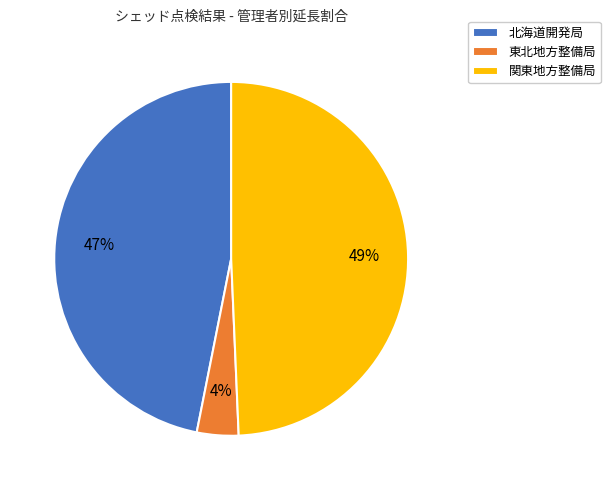

What percentage is the 北海道開発局 slice, to the nearest percent?

47%